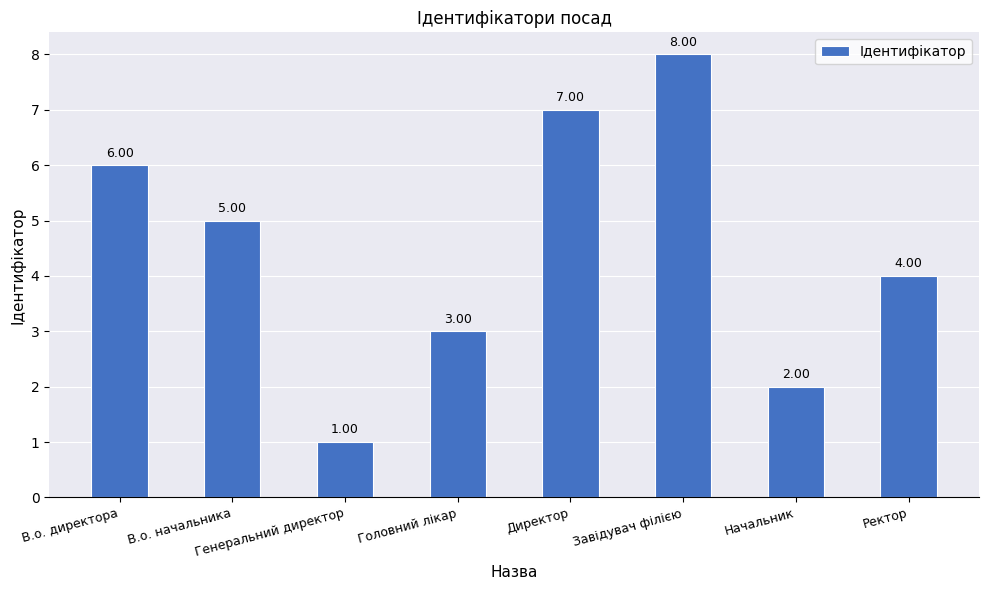

Is it true that the value at Директор is 10?

False